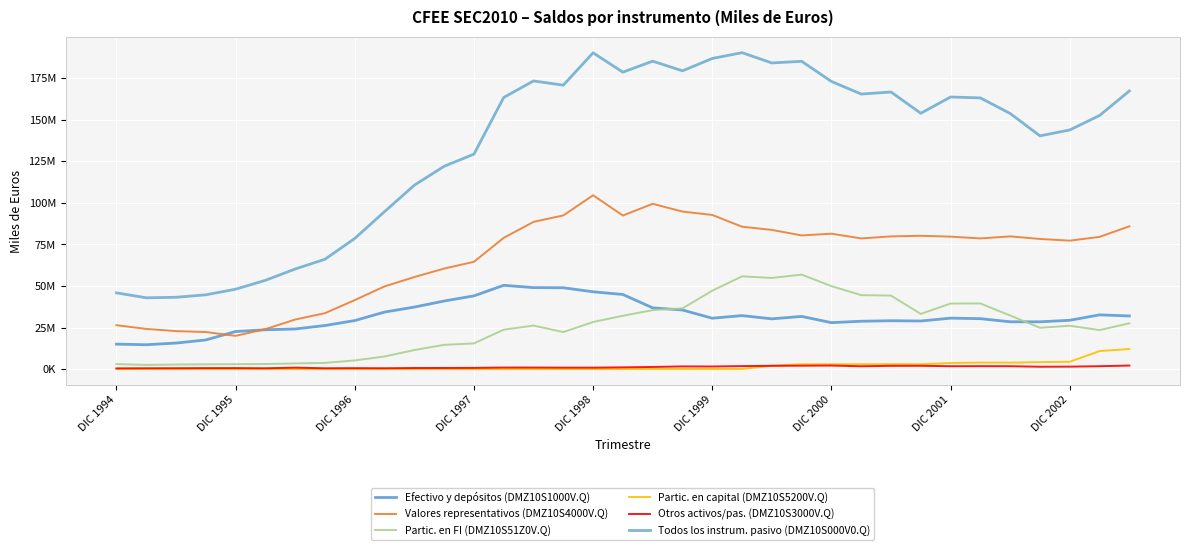

Is this an area chart (filled region under the line)?

No